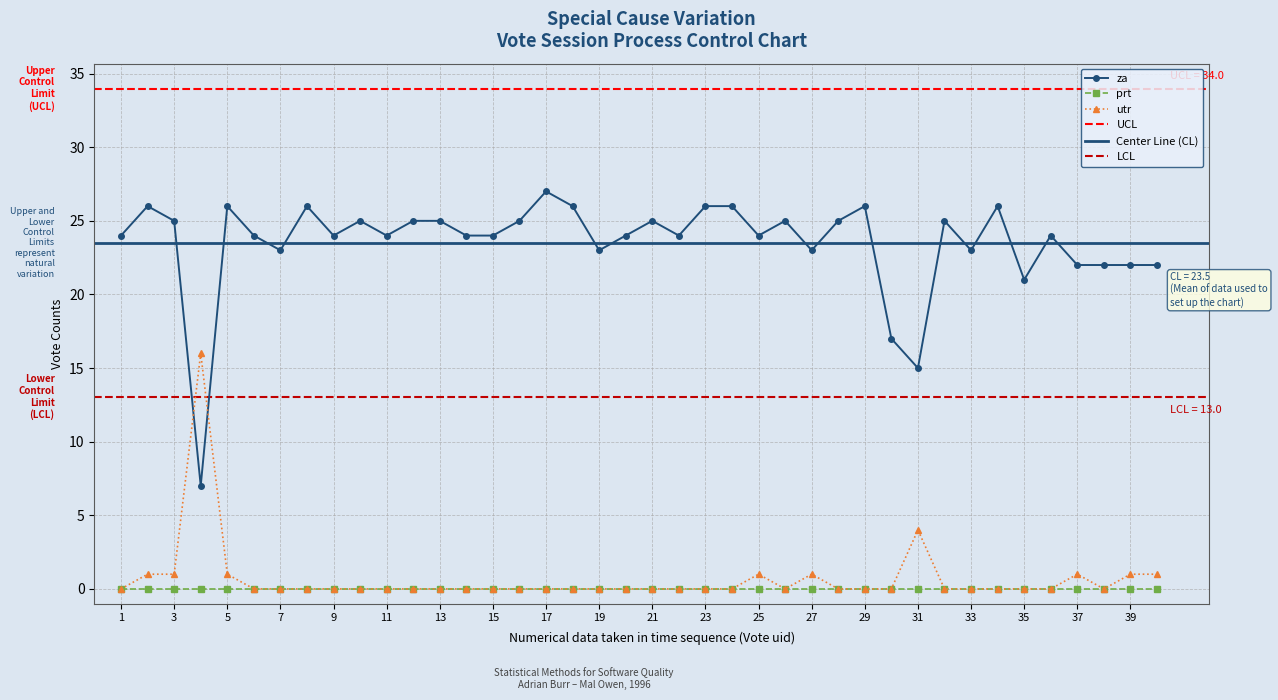

At which label is utr closest to 8?

31